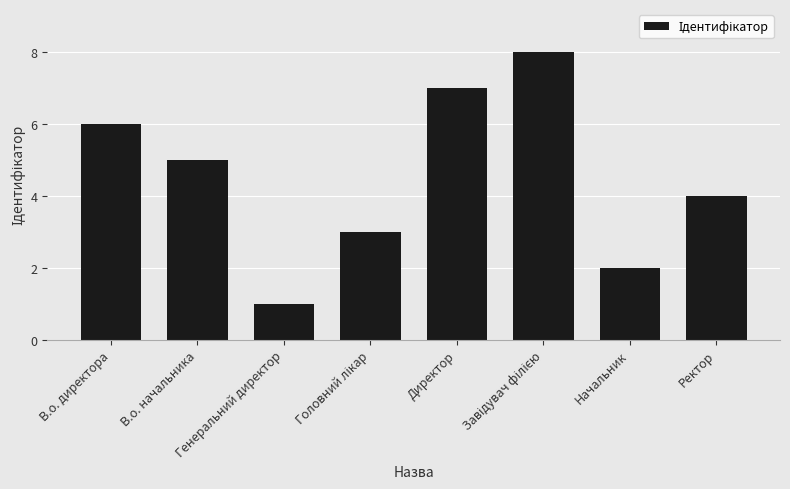

How many values are between 3 and 7?

5